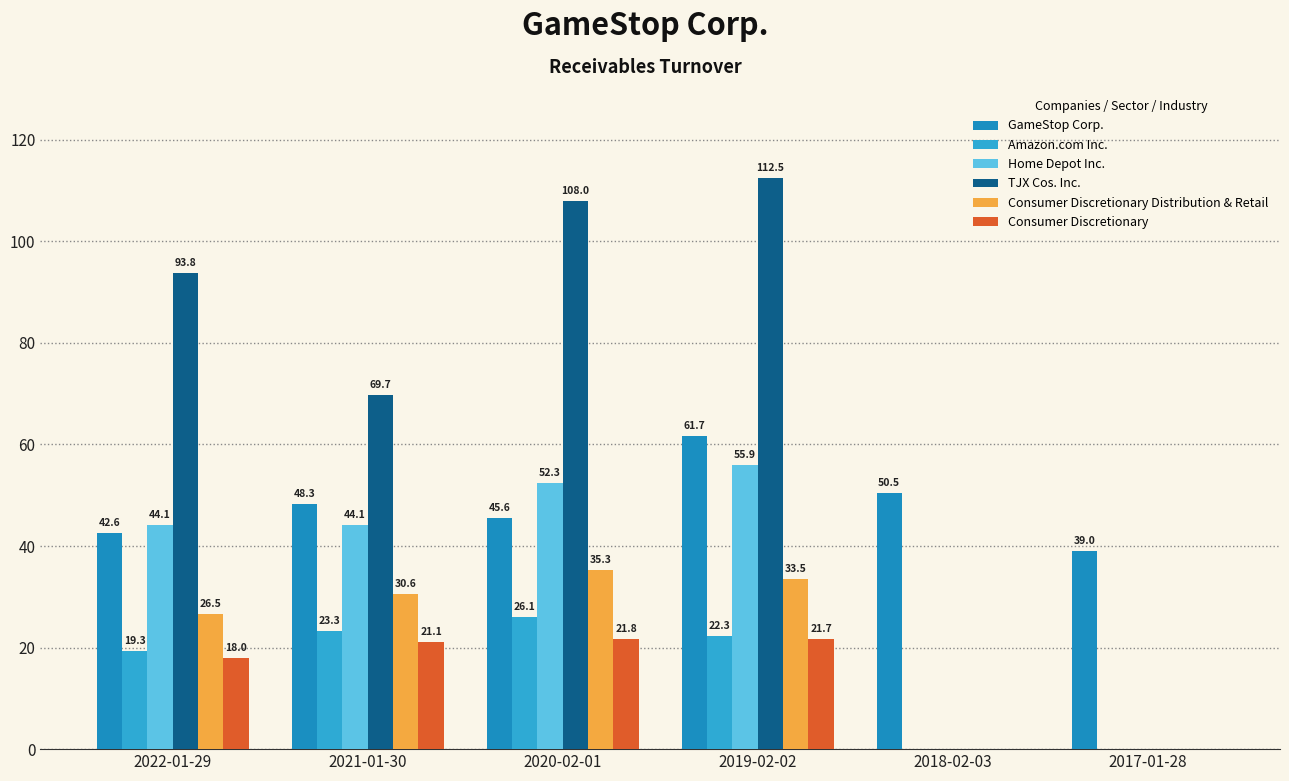

What is the label of the 4th bar from the right?

2020-02-01